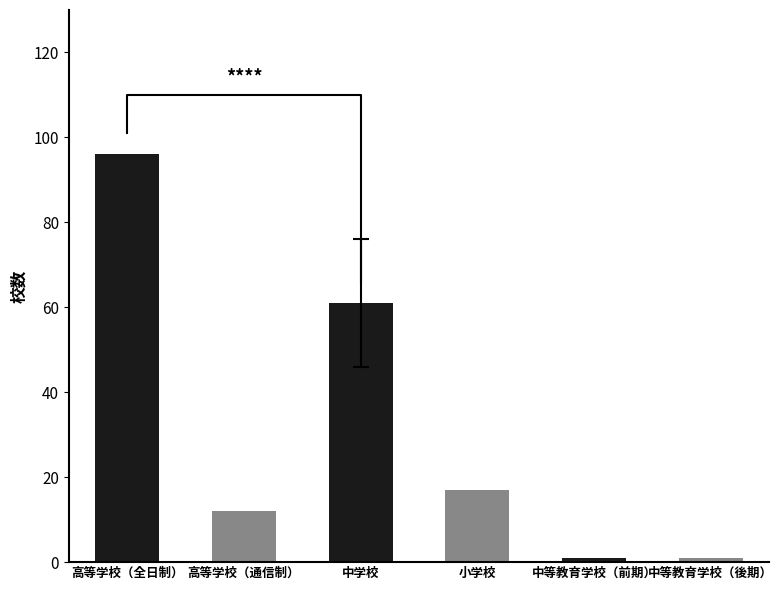

The value at 中等教育学校（後期） is 1. True or false?

False